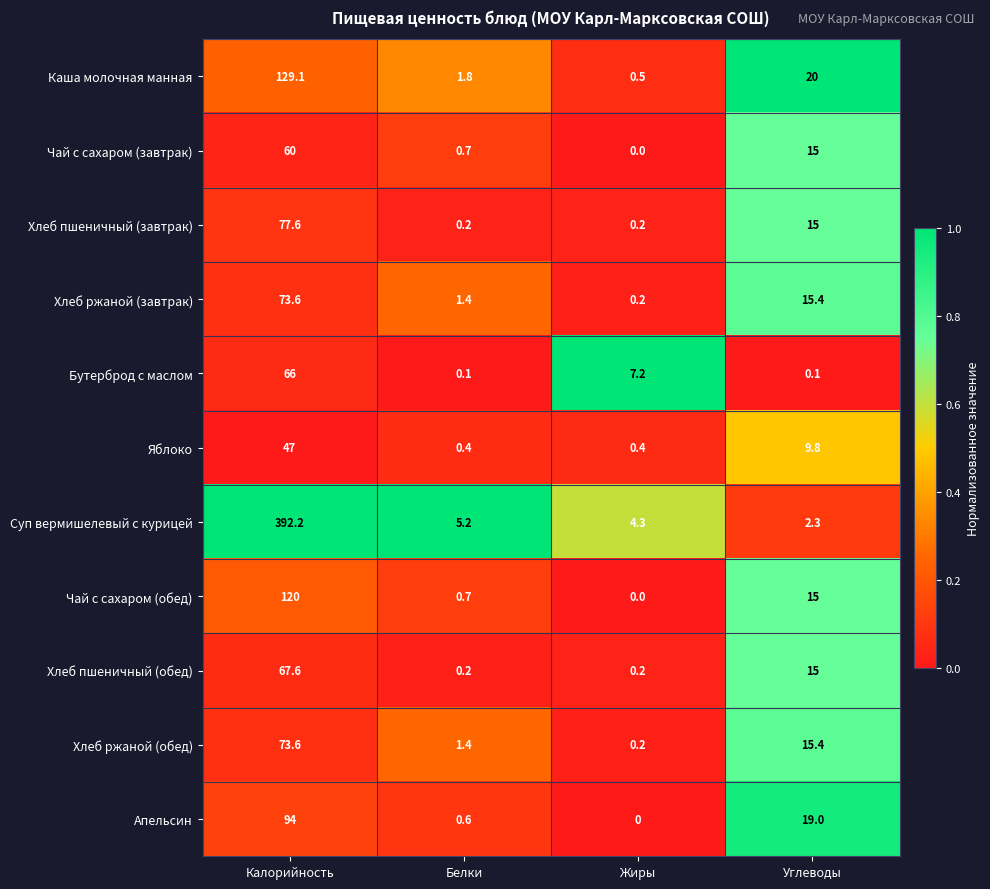

What is the maximum value for Каша молочная манная?

129.1